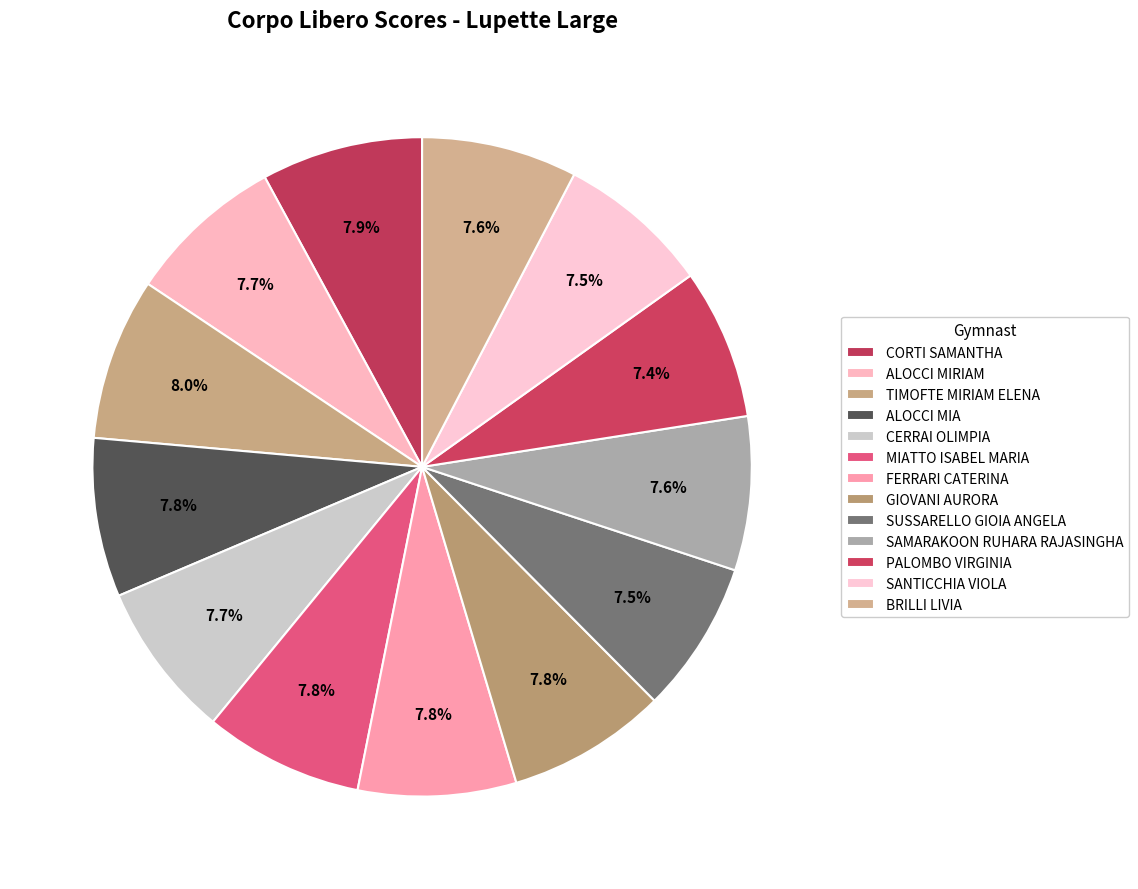

What is the ratio of the value at GIOVANI AURORA to the value at ALOCCI MIRIAM?

1.0